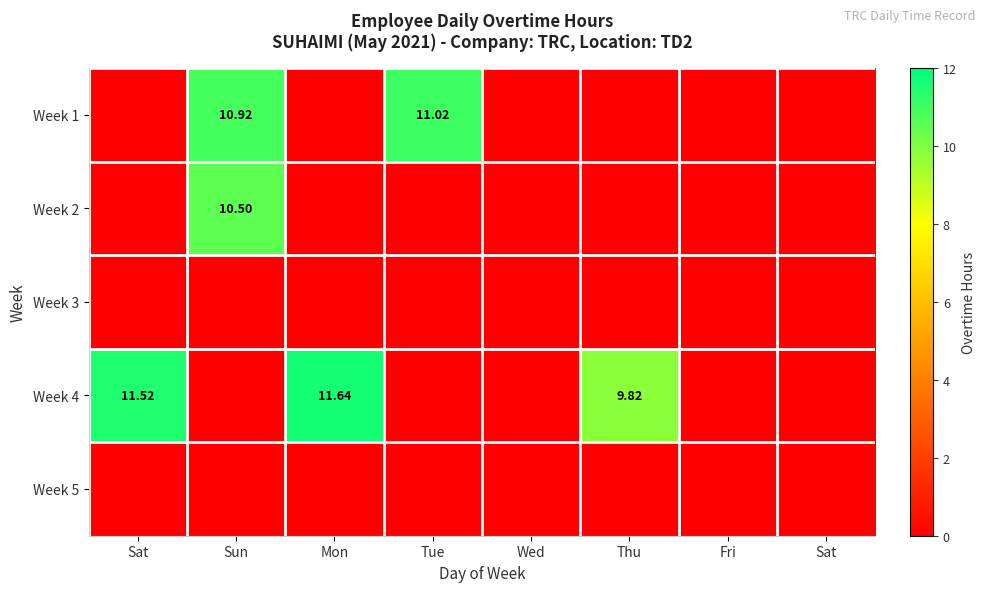

What is the sum of all Week 1 values?

21.9